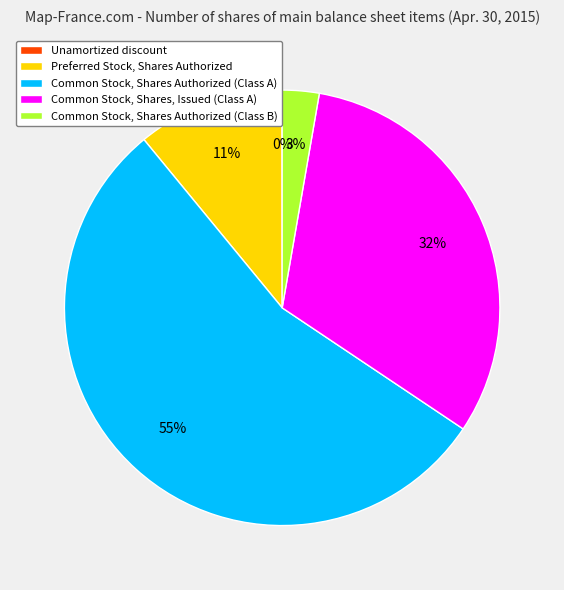

Which category has the biggest portion of the pie?

Common Stock, Shares Authorized (Class A)